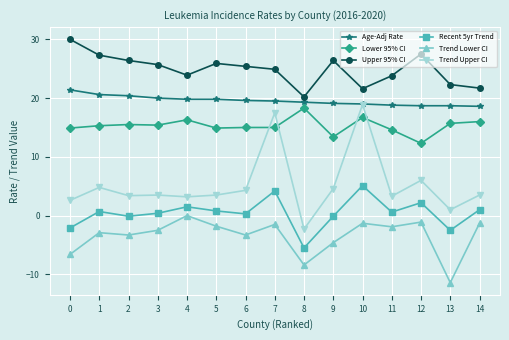

What is the greatest value displayed?

30.0